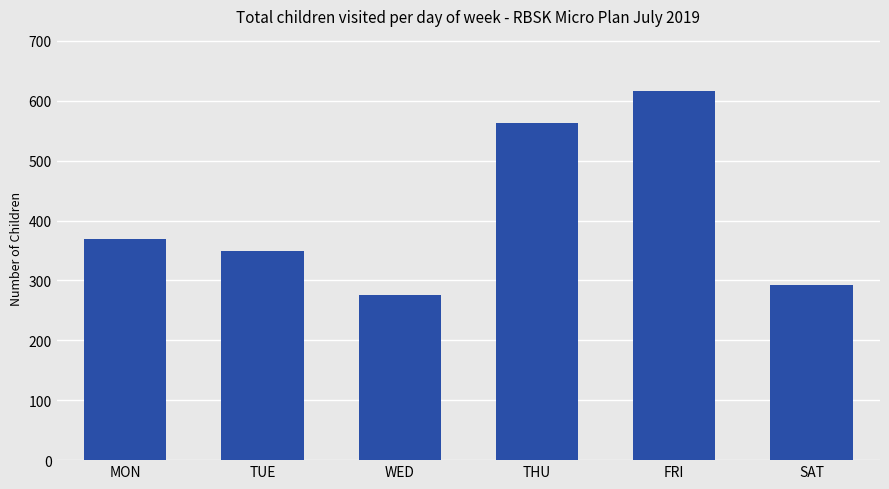

Which label corresponds to the largest value in the chart?

FRI